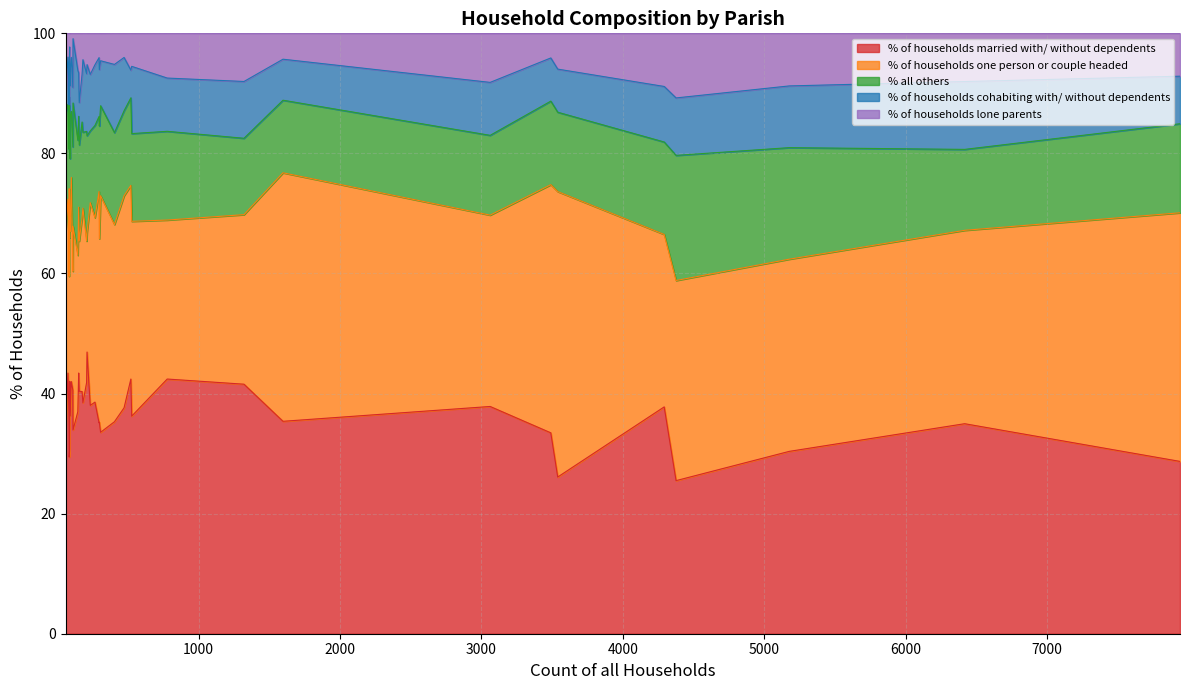

How many lines are shown in the chart?

5